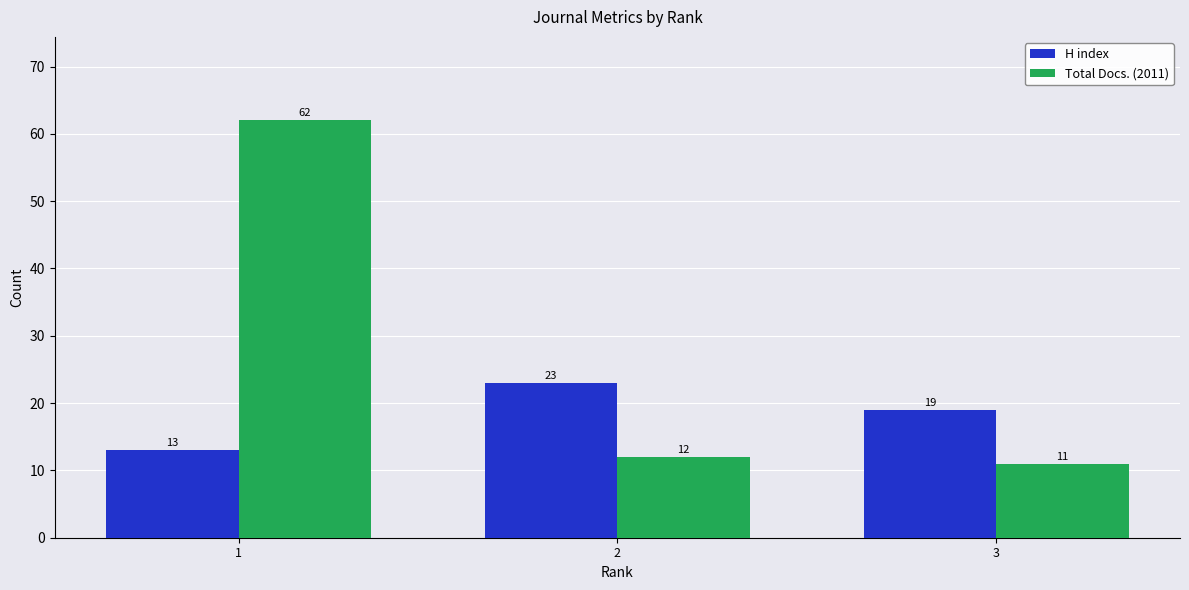

What is the total value across all series at 2?

35